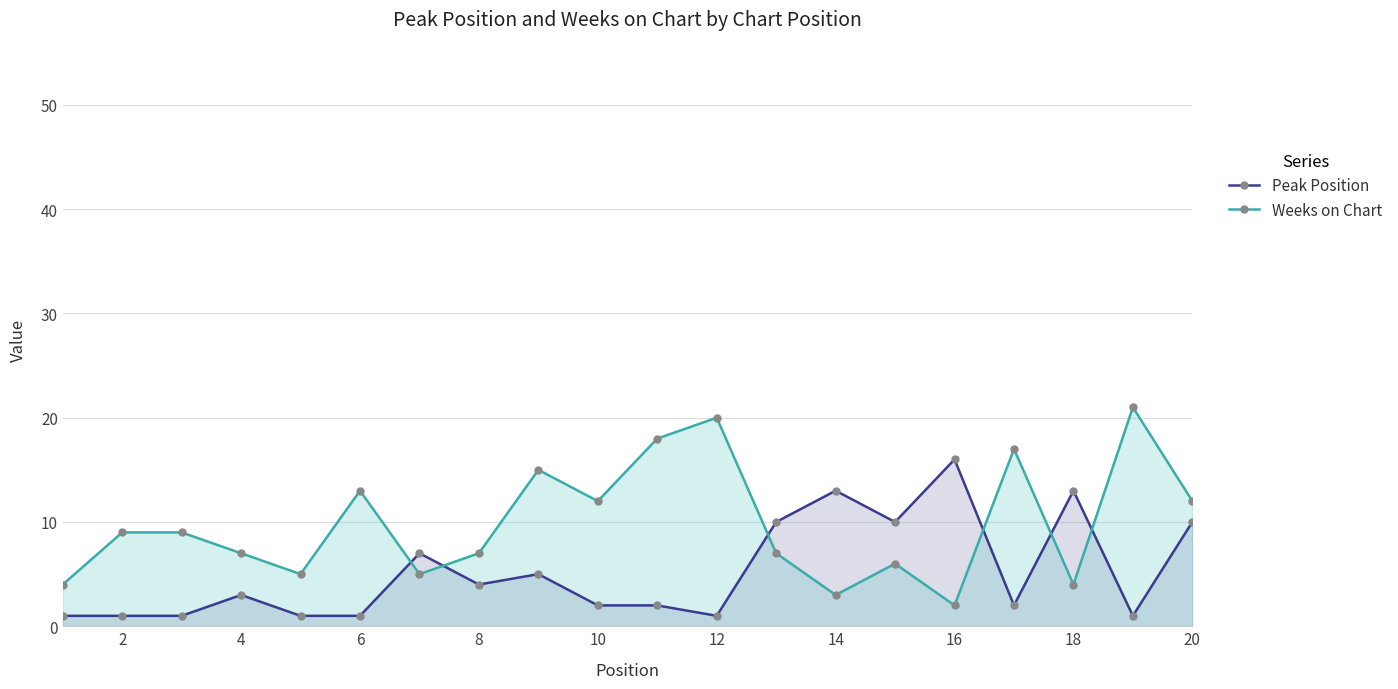

At how many categories does at least one series exceed 6?

18